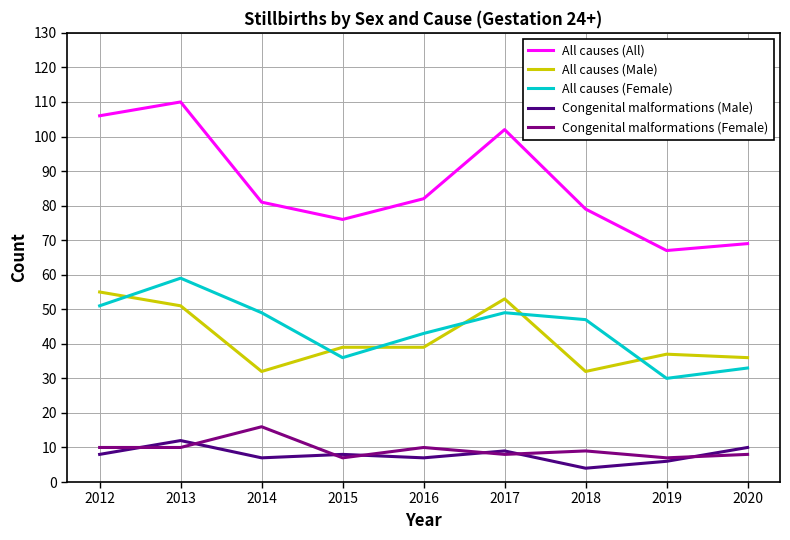

How many categories are shown in the chart?

9